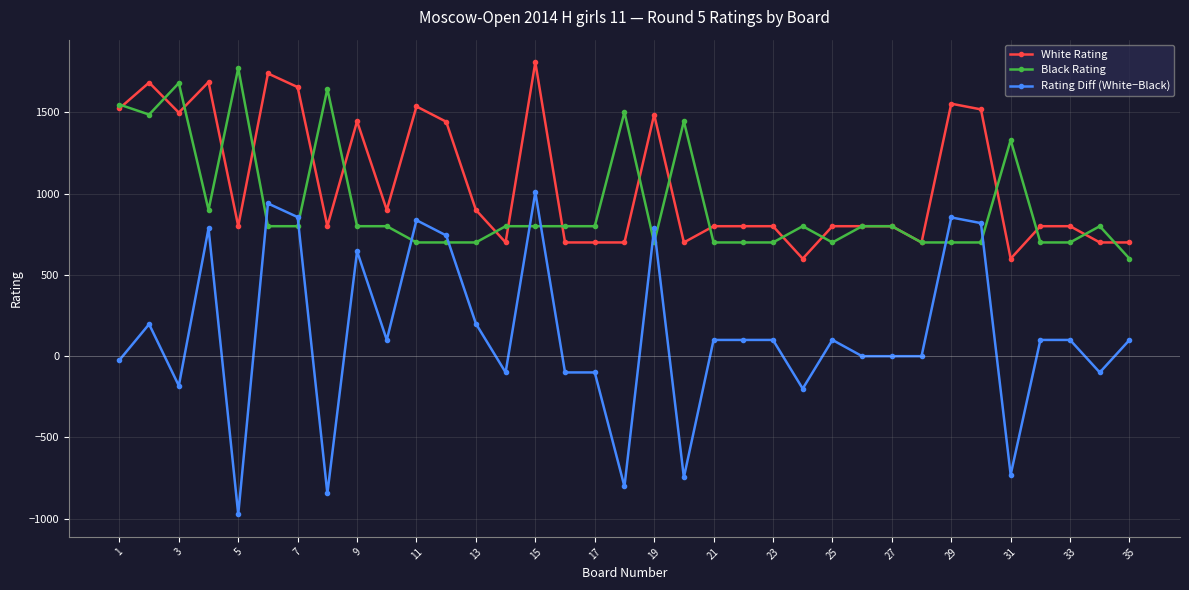

True or false: White Rating and Rating Diff (White−Black) cross at least once.

False